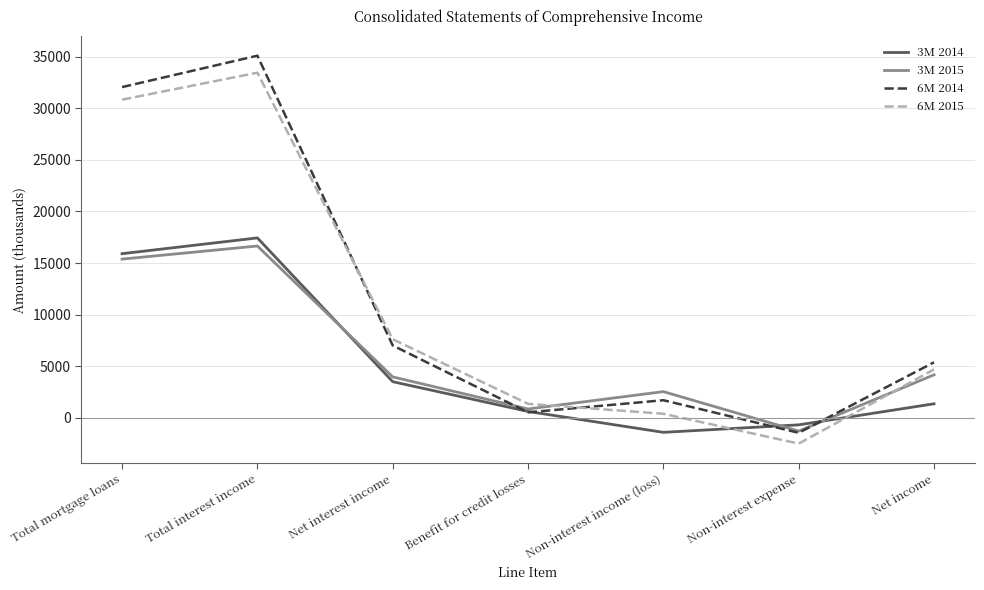

Count the number of categories in the chart.

7